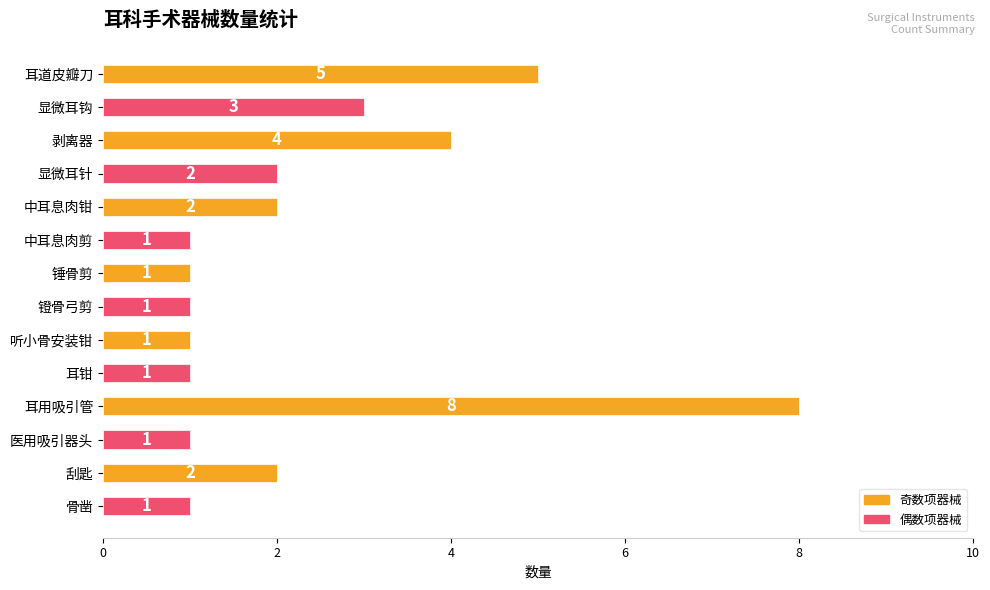

Reading top to bottom, extract all data points from this chart.

耳道皮瓣刀=5	显微耳钩=3	剥离器=4	显微耳针=2	中耳息肉钳=2	中耳息肉剪=1	锤骨剪=1	镫骨弓剪=1	听小骨安装钳=1	耳钳=1	耳用吸引管=8	医用吸引器头=1	刮匙=2	骨凿=1